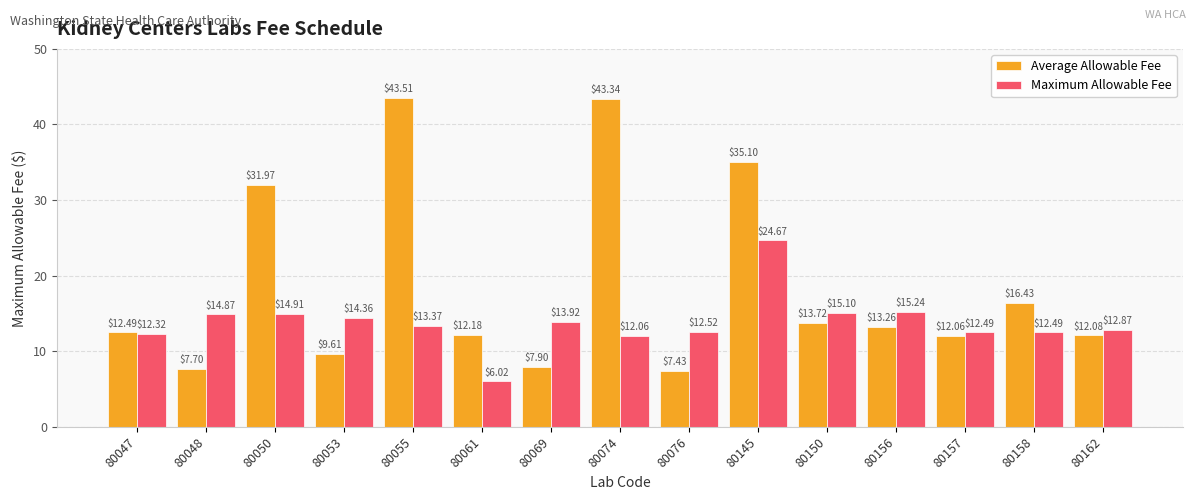

The Average Allowable Fee series shows 35.1 at 80145. True or false?

True